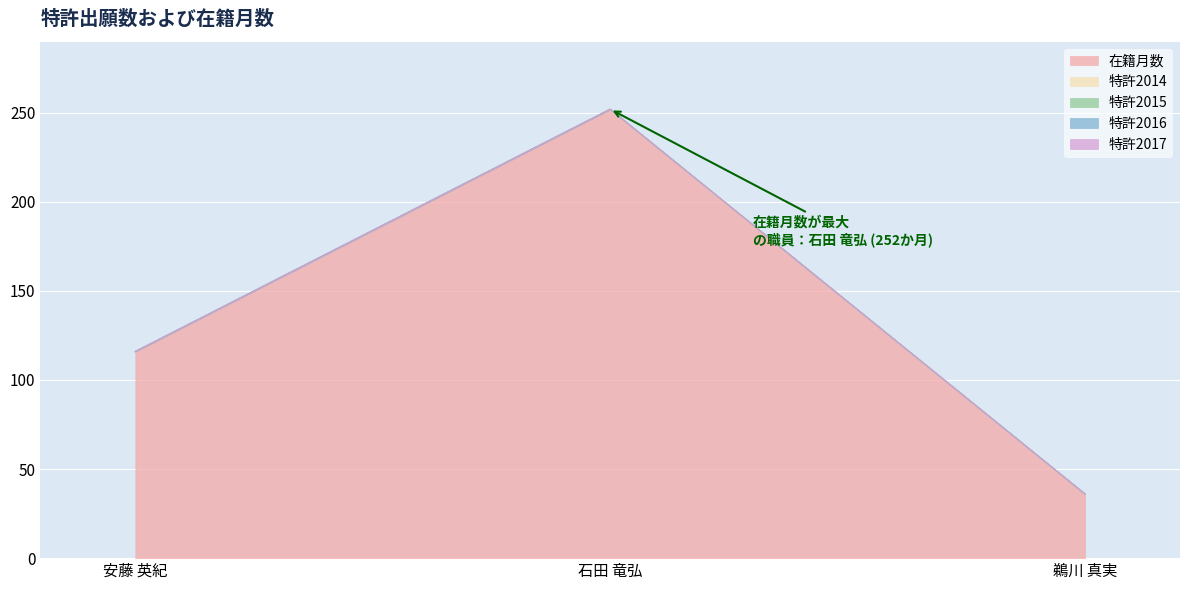

Where is 特許2017 nearest to the value 0?

安藤 英紀